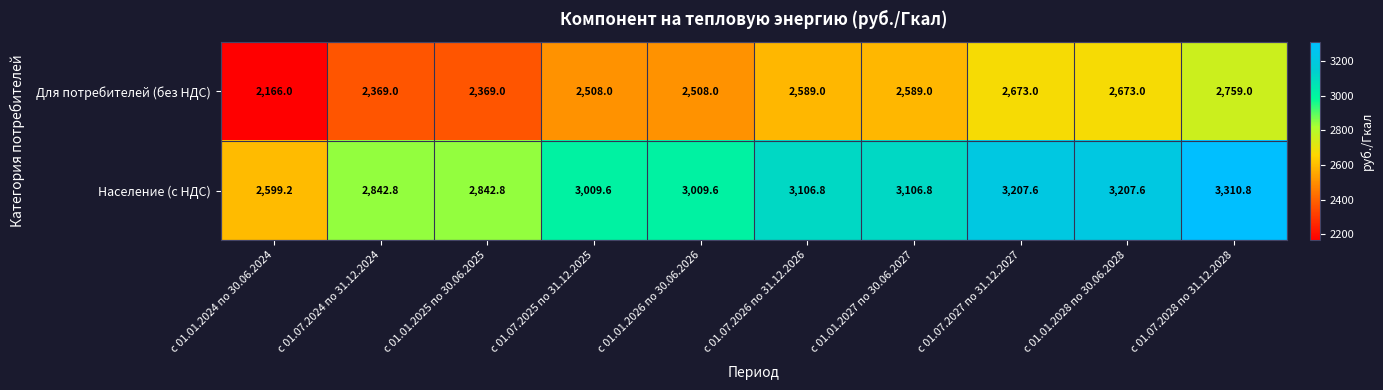

What is the difference between the maximum and minimum values in the Население (с НДС) series?

711.6